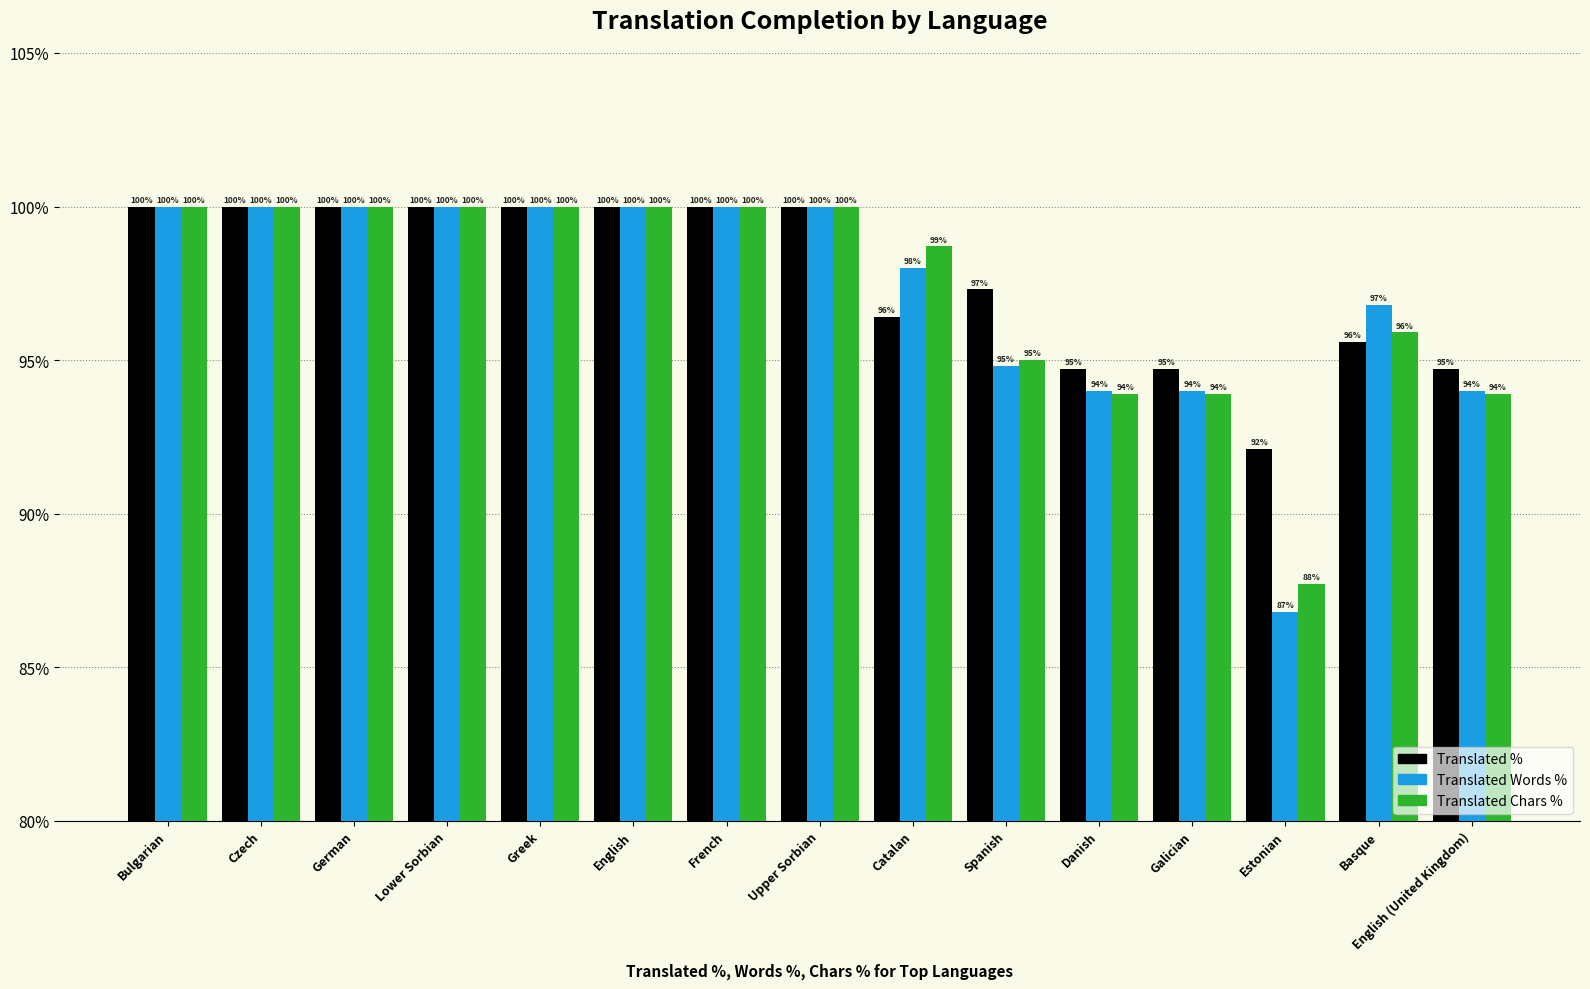

Which series has the largest total across all categories?

Translated %